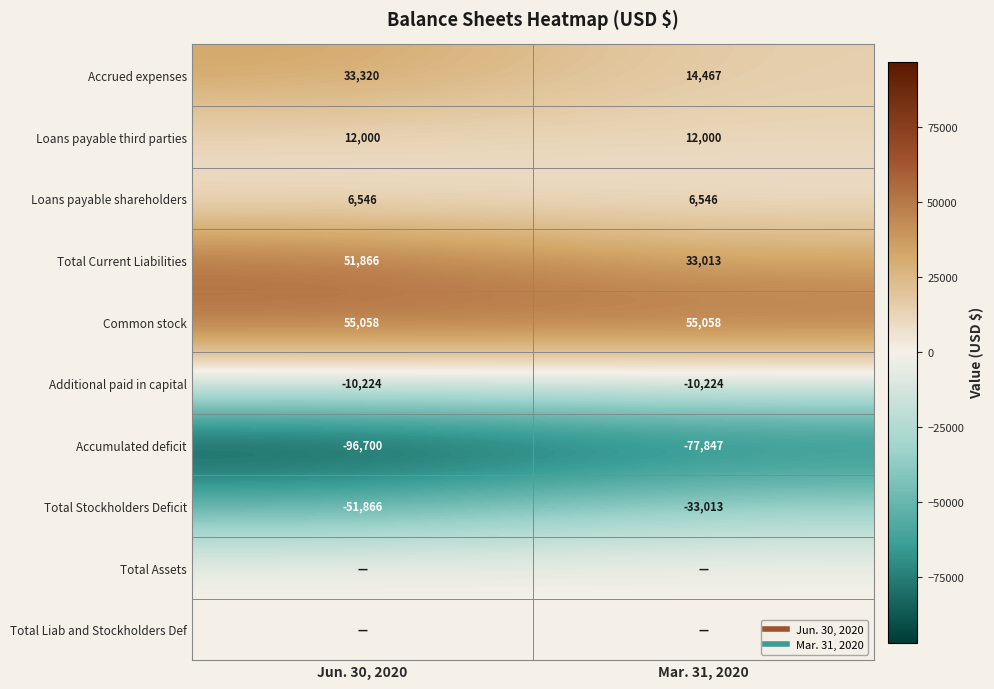

At how many categories does at least one series exceed -53956?

2